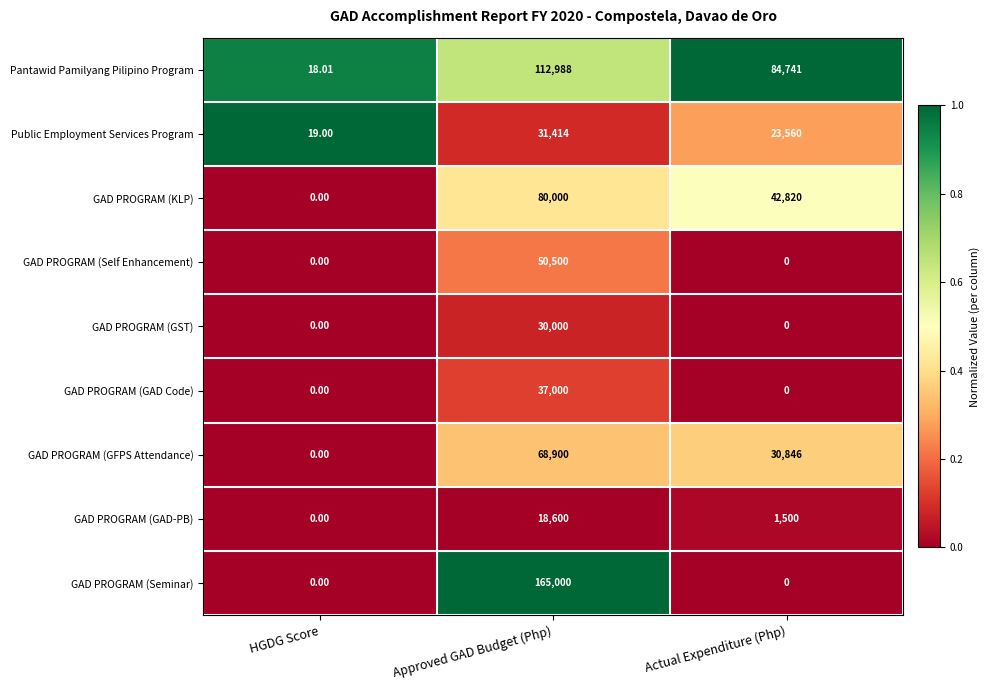

How many data points in GAD PROGRAM (KLP) are less than 42820?

1